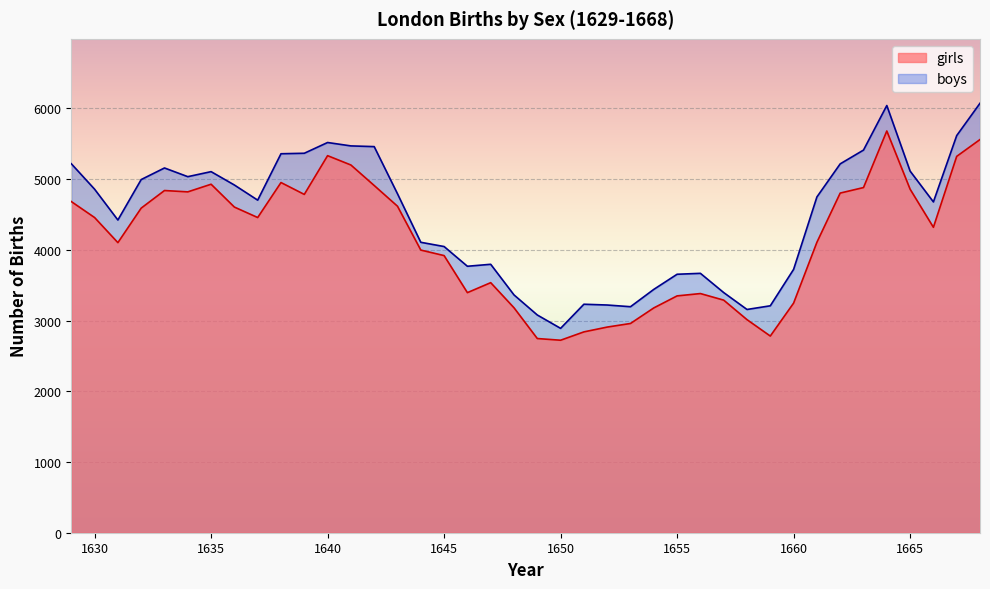

In boys, how many points are higher than both neighbors (excluding endpoints)?

7